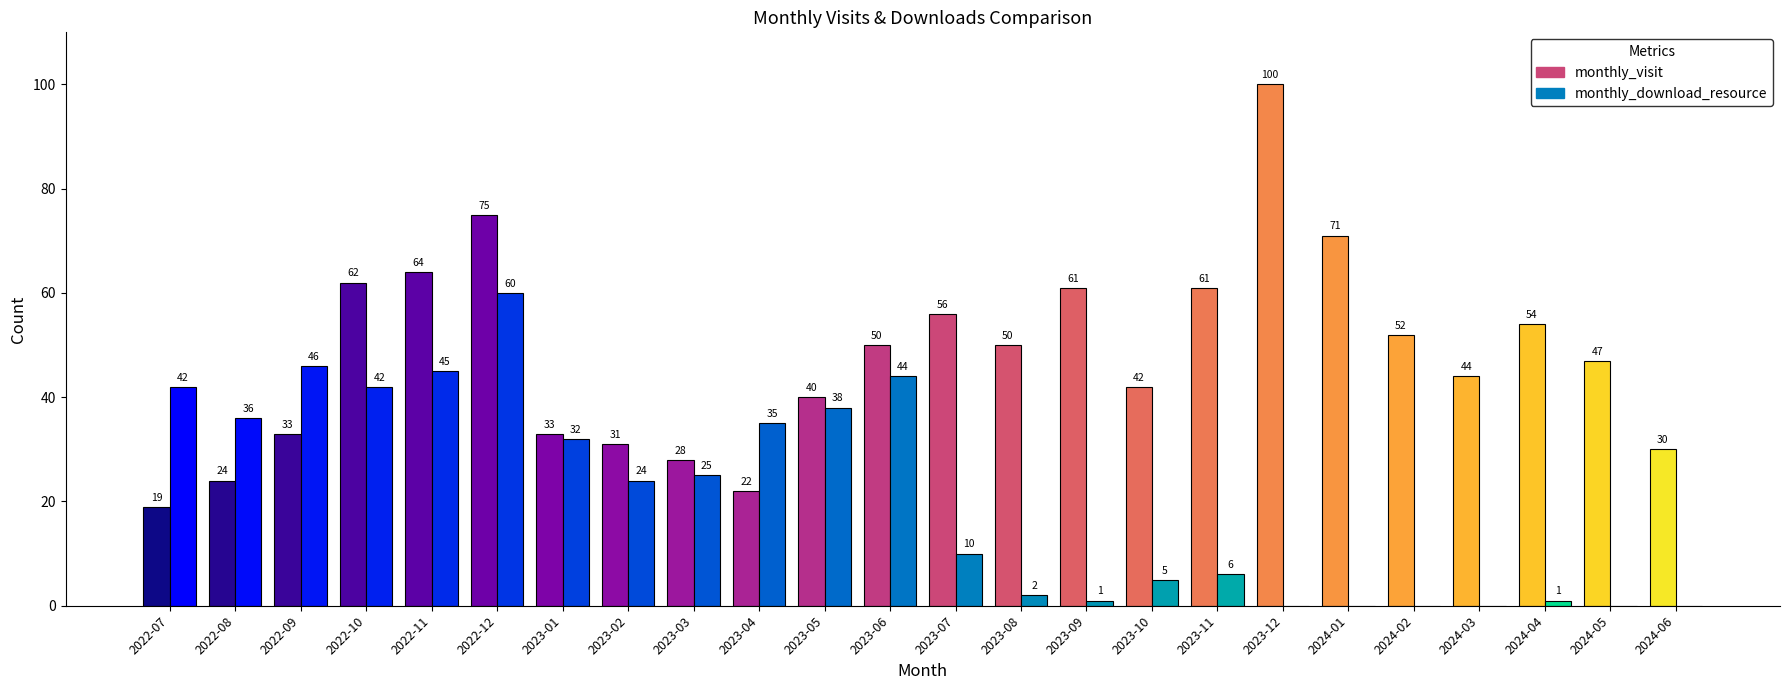

Between 2022-08 and 2023-01, which series saw the biggest shift?

monthly_visit